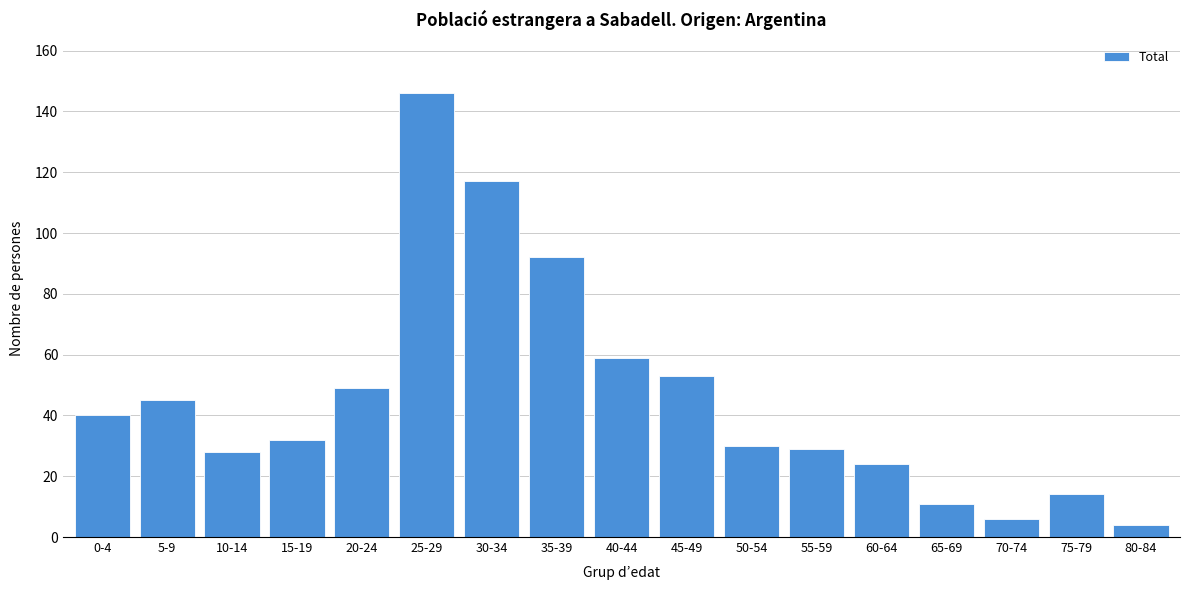

Reading right to left, what are all the values shown in this chart?

4	14	6	11	24	29	30	53	59	92	117	146	49	32	28	45	40